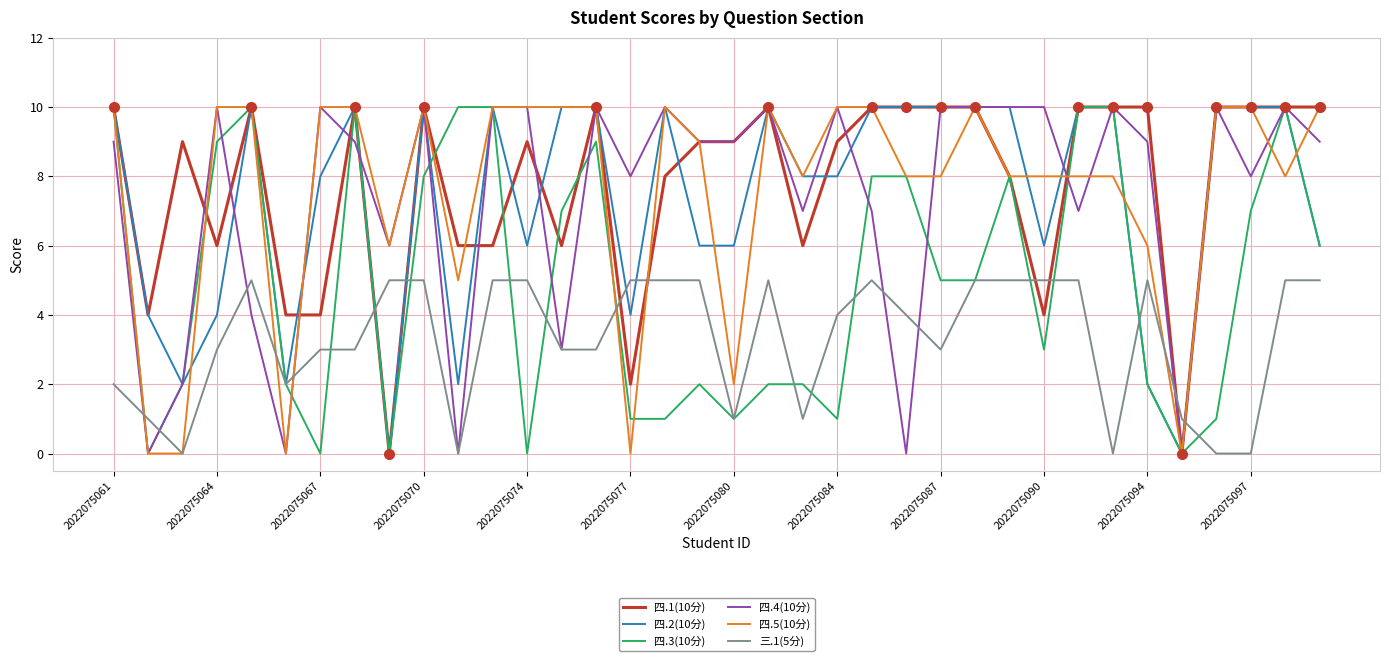

How many lines are shown in the chart?

6